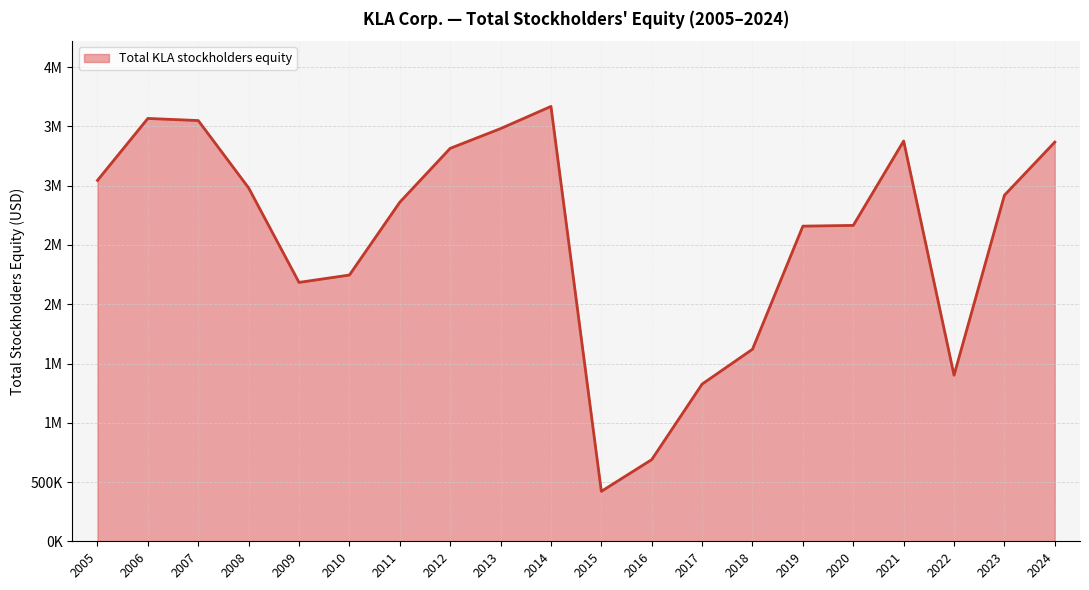

What is the difference between the maximum and second lowest values?

2980232